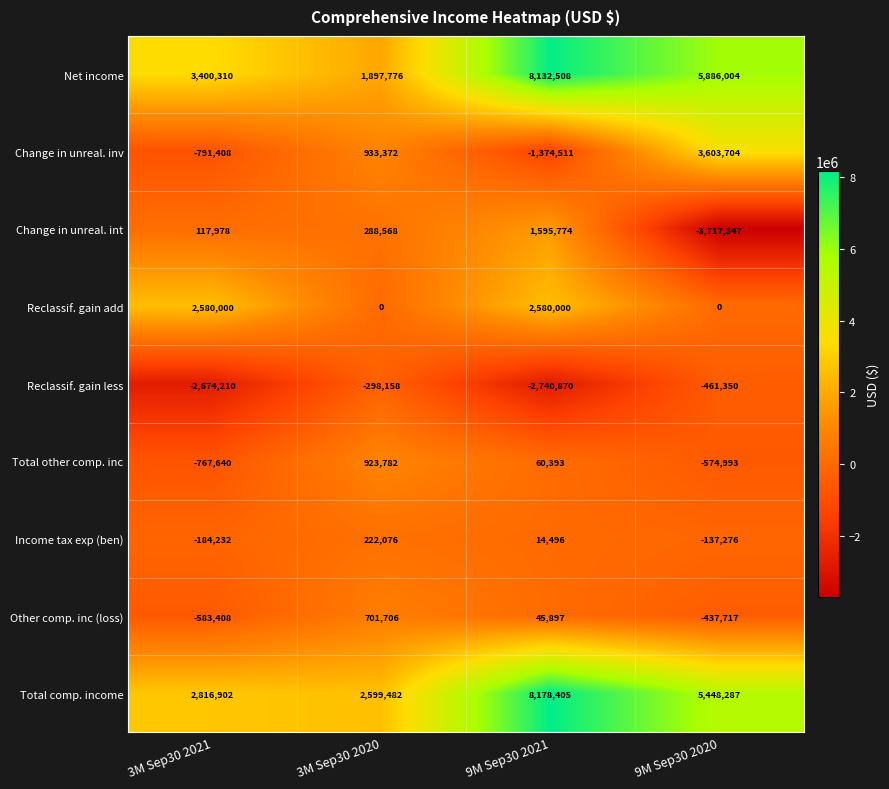

What is the greatest value displayed?

8178405